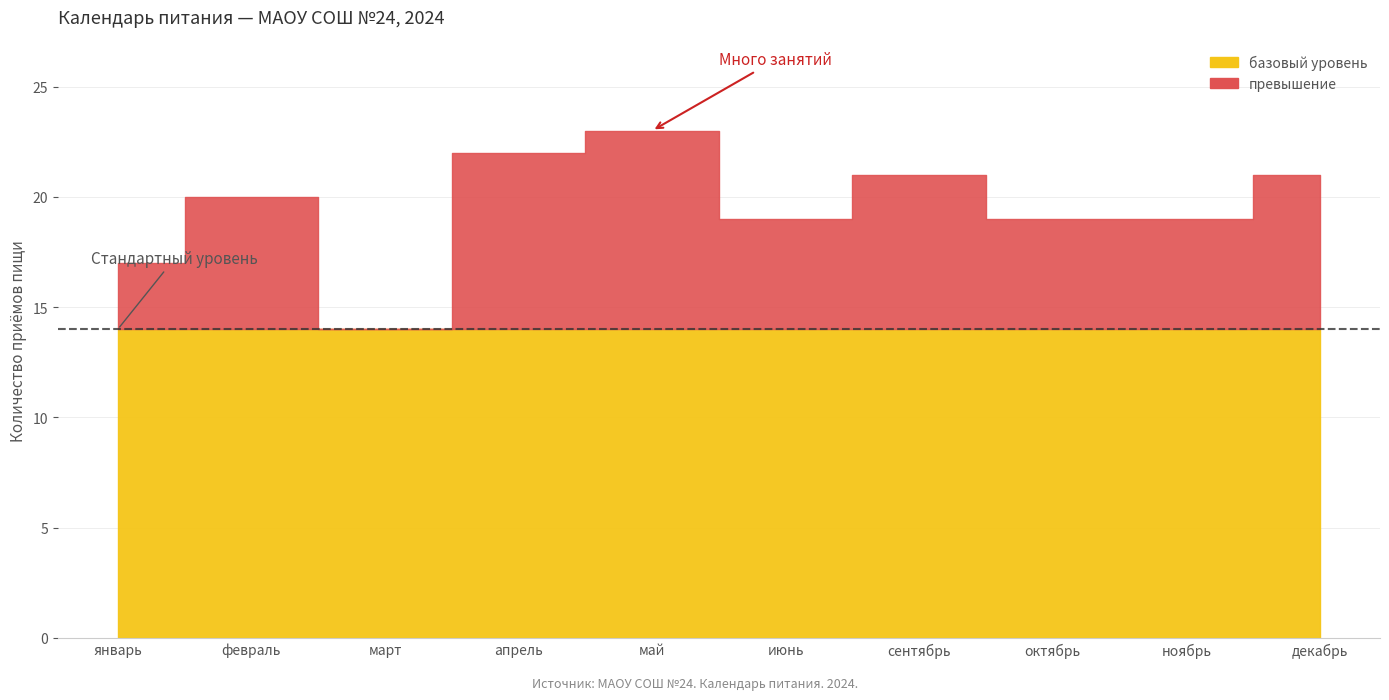

What are all the series names shown in the legend?

базовый уровень, превышение